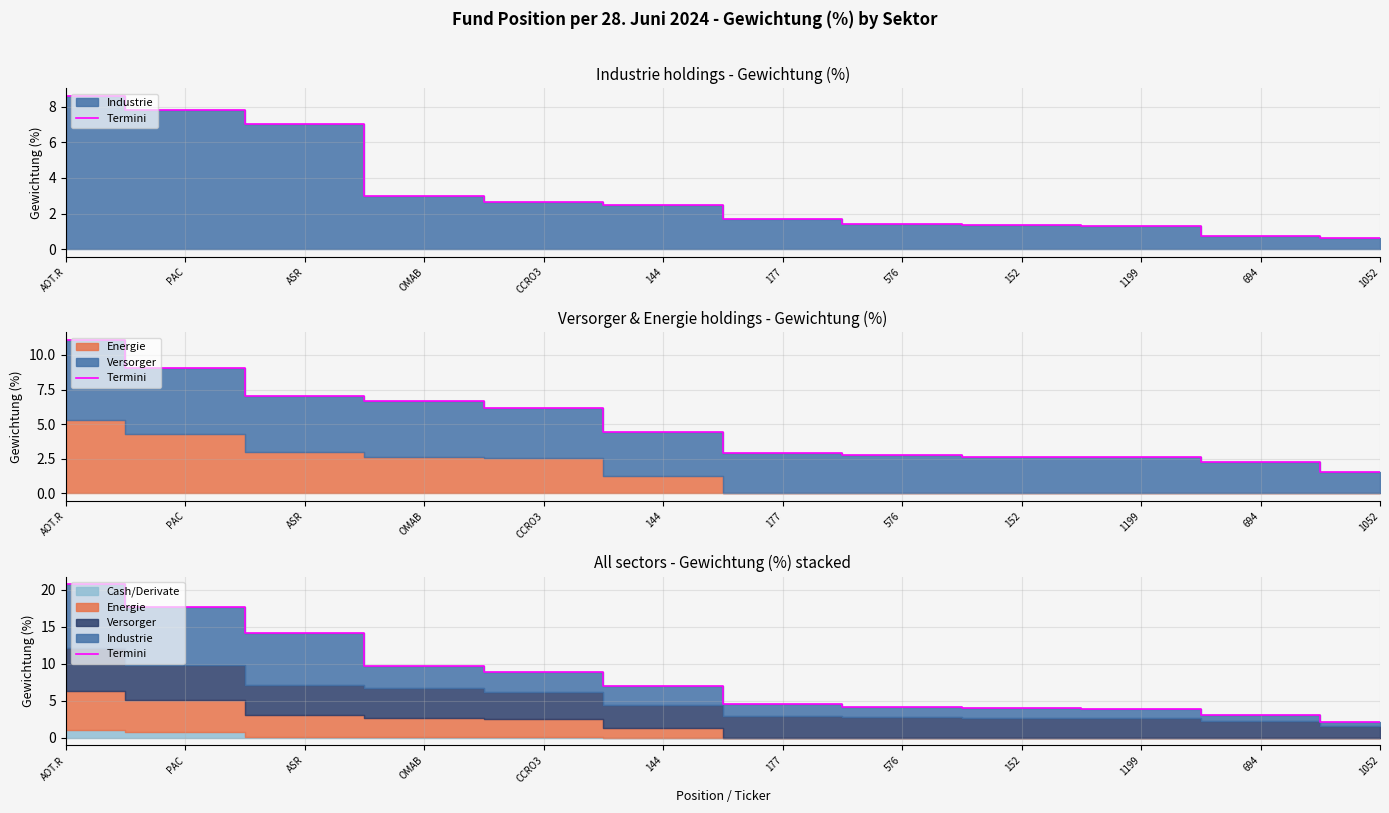

What position from the right is 576?

5